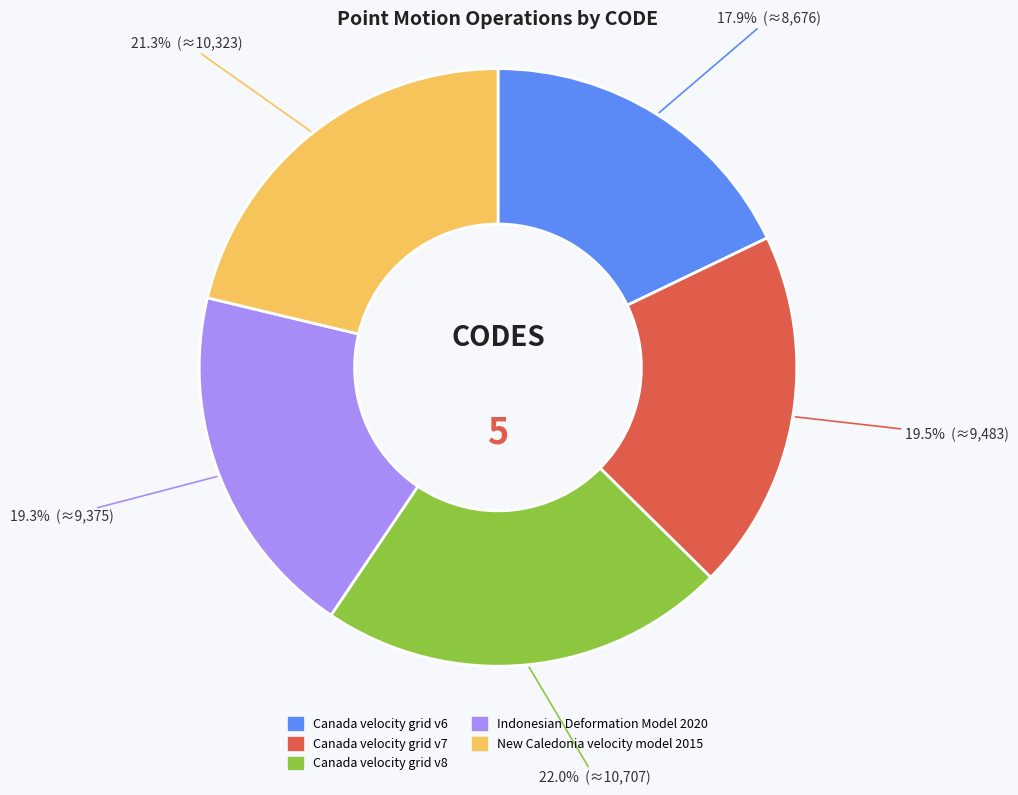

Count the number of slices in the pie.

5